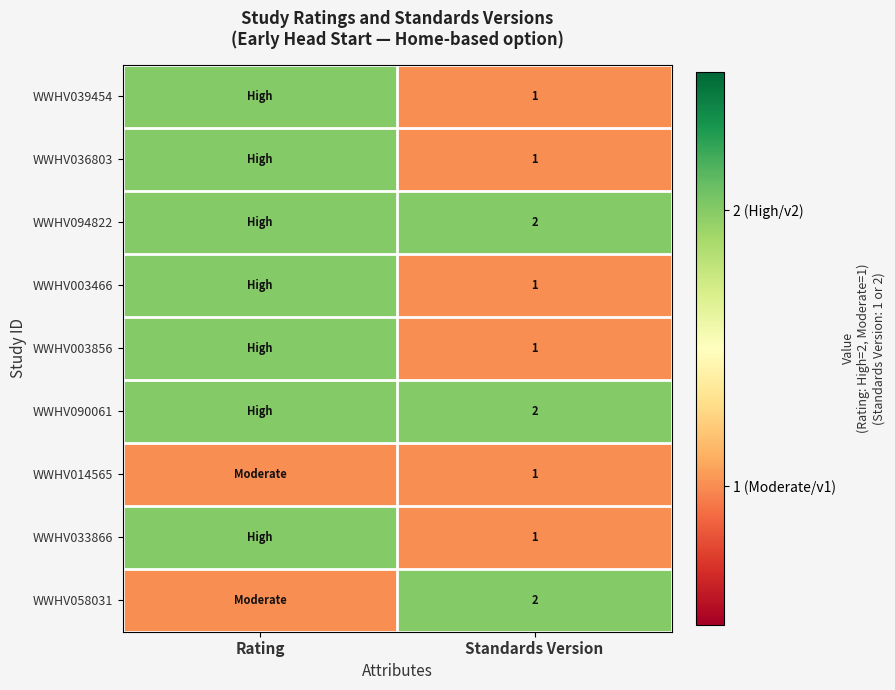

The WWHV039454 series shows 2 at Standards Version. True or false?

False